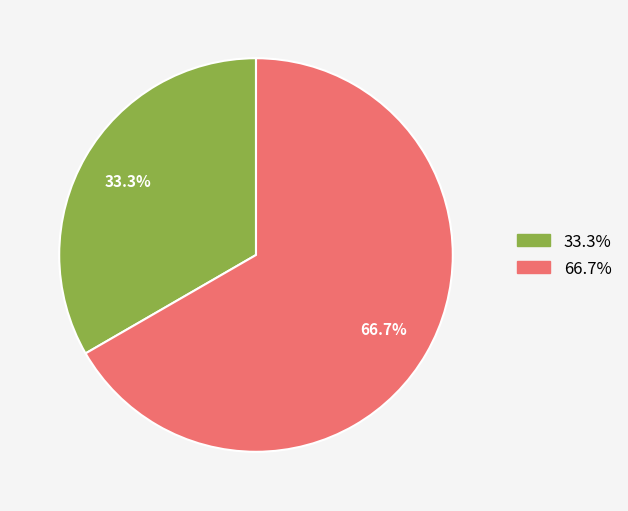

Is there any slice that represents more than half of the pie?

Yes